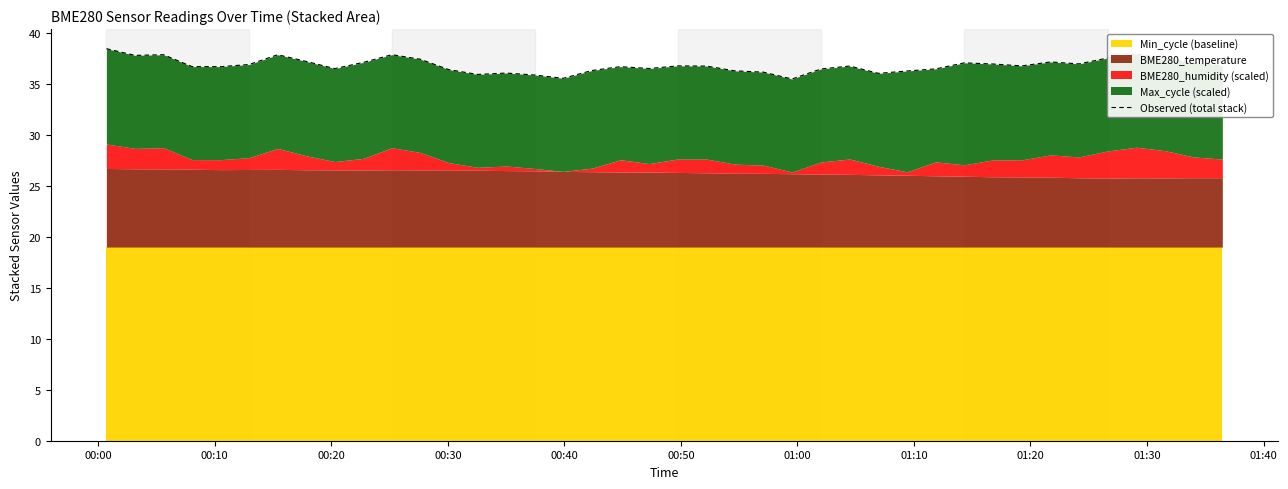

Reading right to left, what are all the values shown in this chart?

36.8	37.0	37.6	37.9	37.5	37.0	37.2	36.8	37.0	37.1	36.5	36.3	36.0	36.8	36.5	35.5	36.2	36.3	36.8	36.8	36.5	36.7	36.3	35.5	35.9	36.1	35.9	36.4	37.4	37.9	37.1	36.5	37.2	37.9	36.9	36.7	36.7	37.9	37.8	38.5